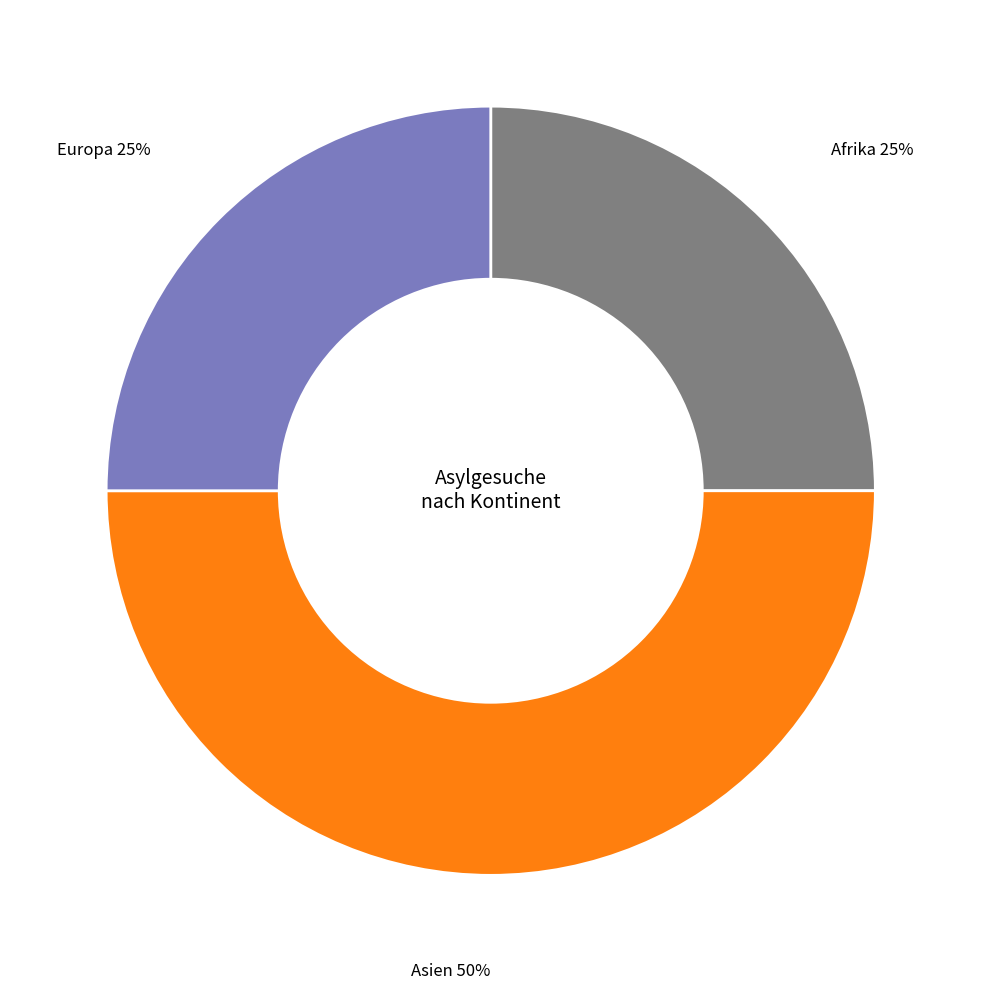

To the nearest percent, what is the difference between the largest and smallest slice percentages?

25%